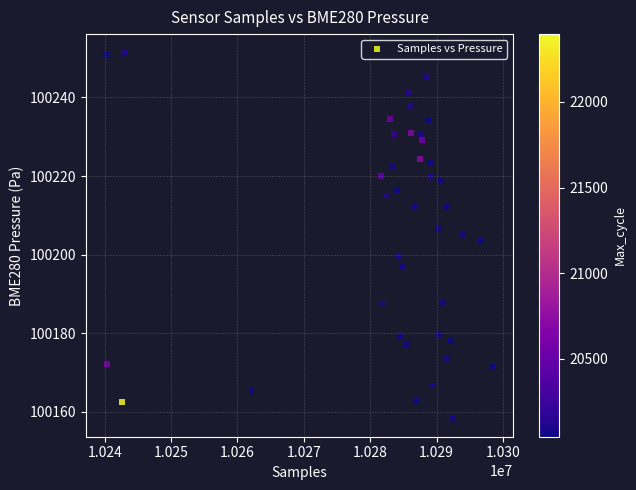

What is the range of X values (max minus min)?

58394.0